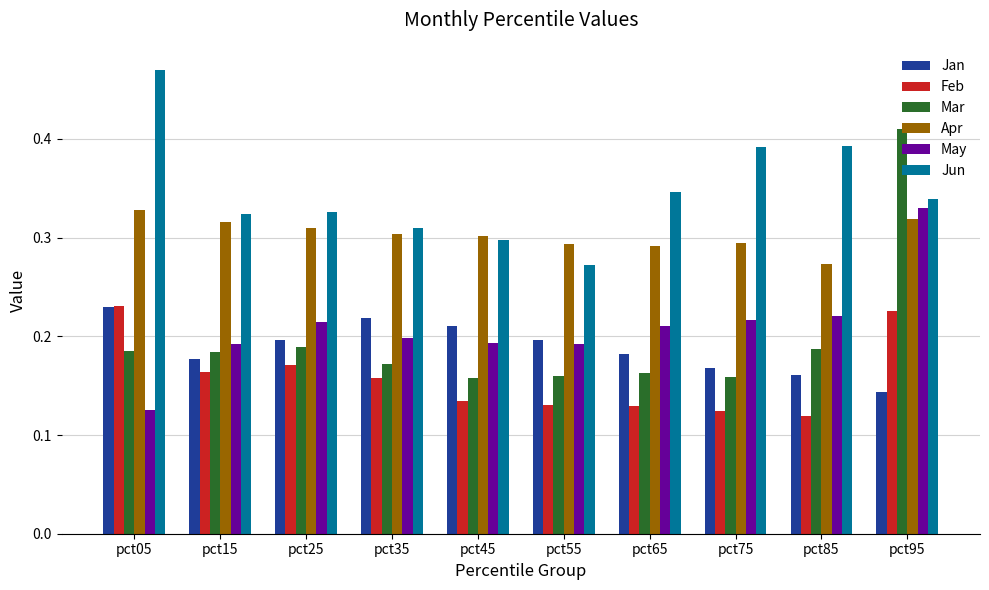

Which series has the largest total across all categories?

Jun